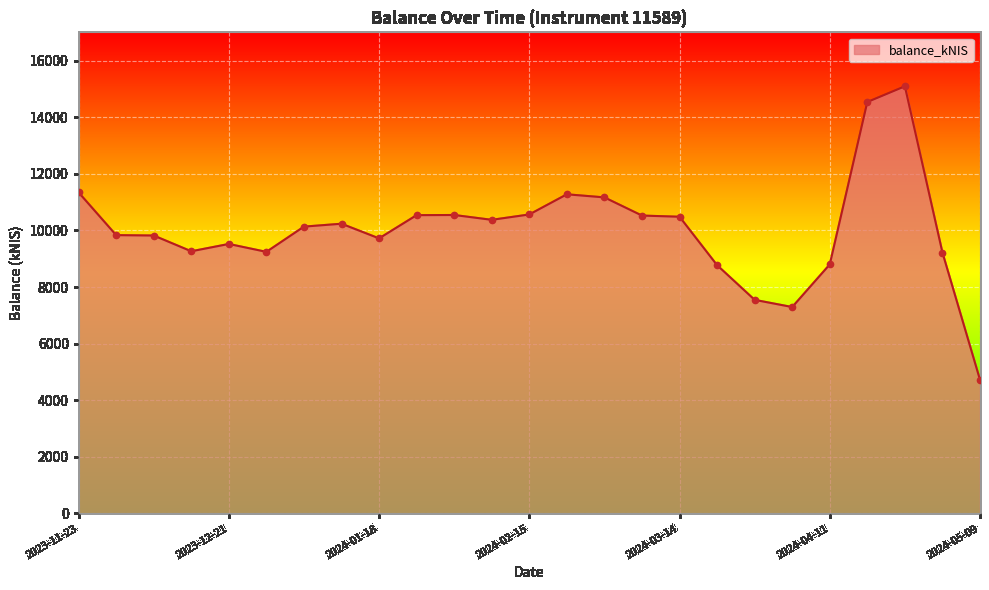

What is the greatest value displayed?

15093.8